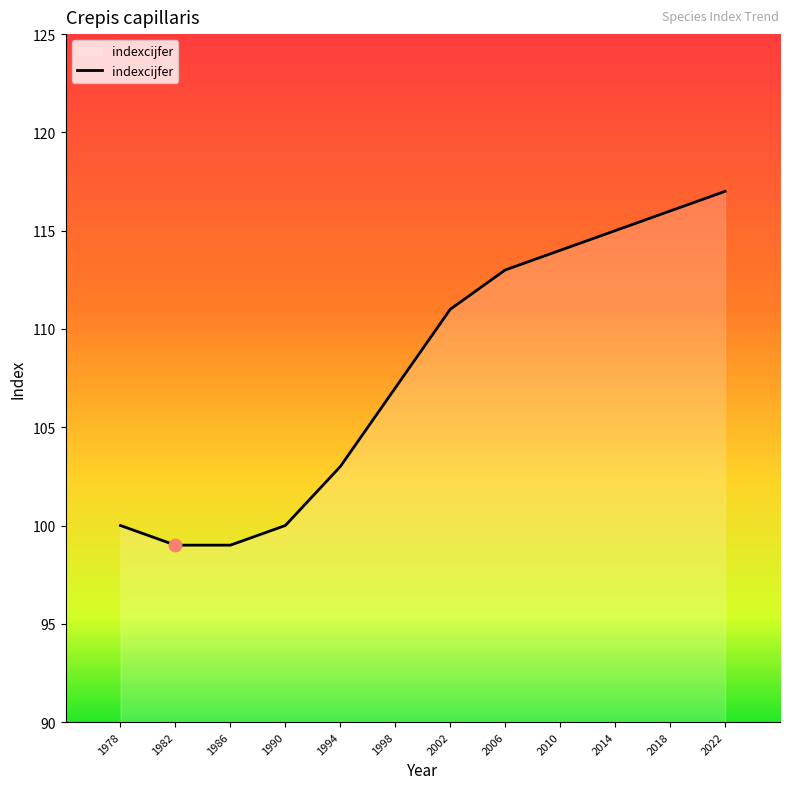

What is the change in value from 1978 to 2006?

+13